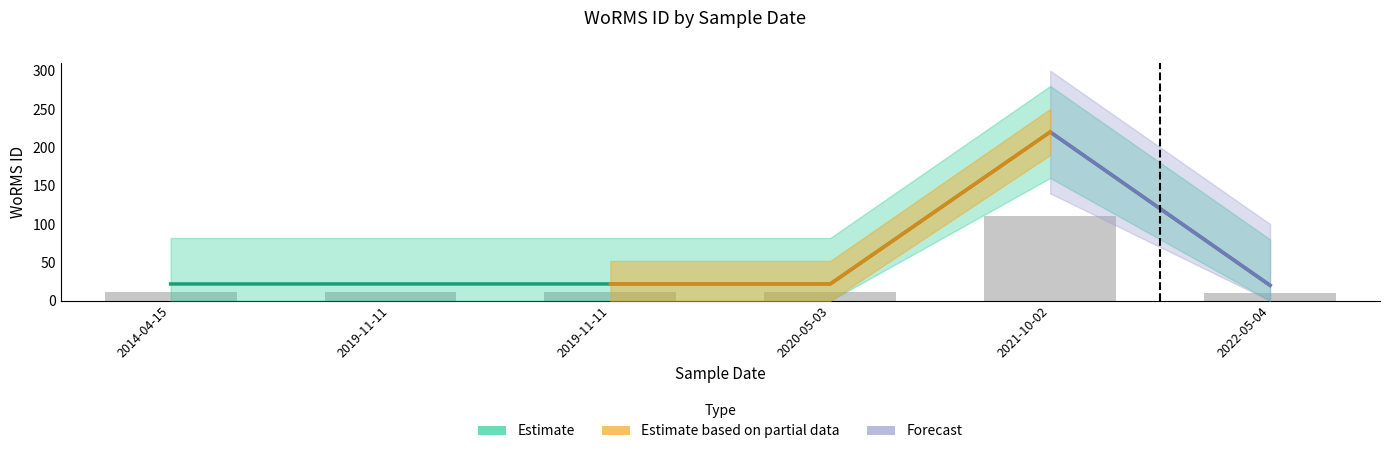

How many groups of bars are there?

6